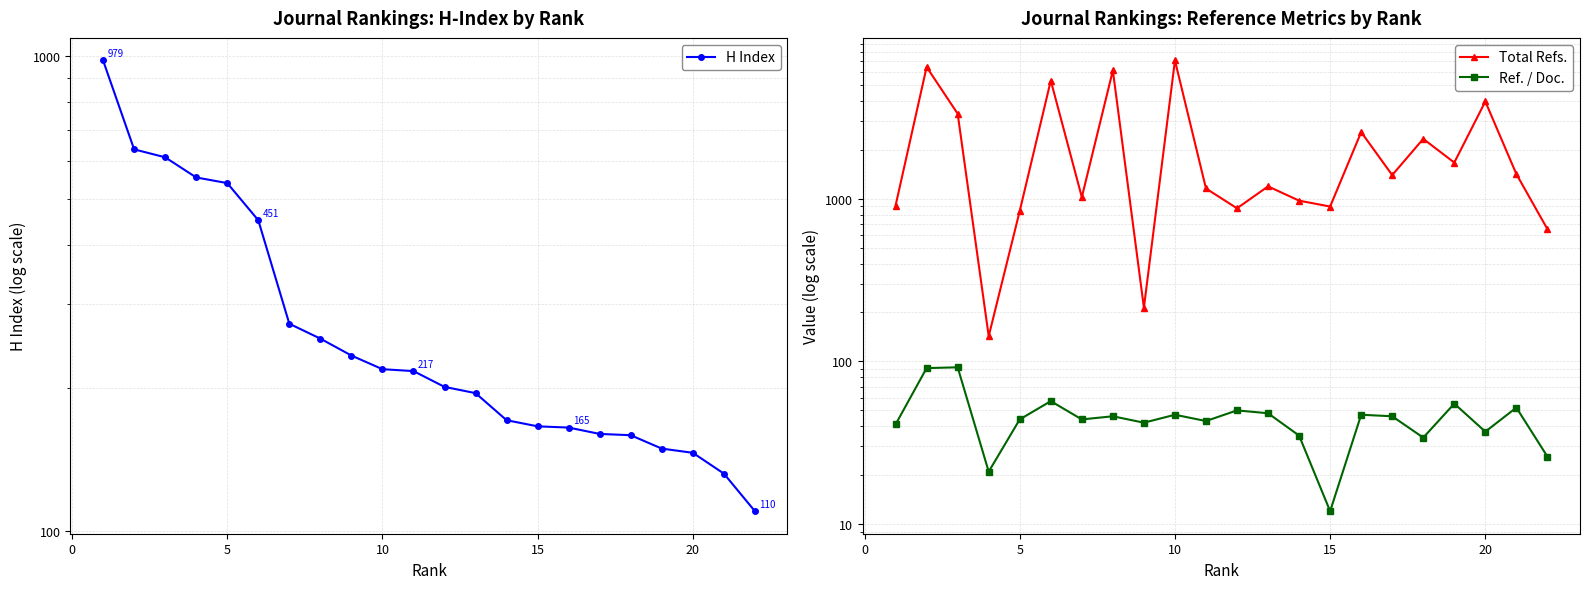

Does the chart display data point markers on the line(s)?

Yes